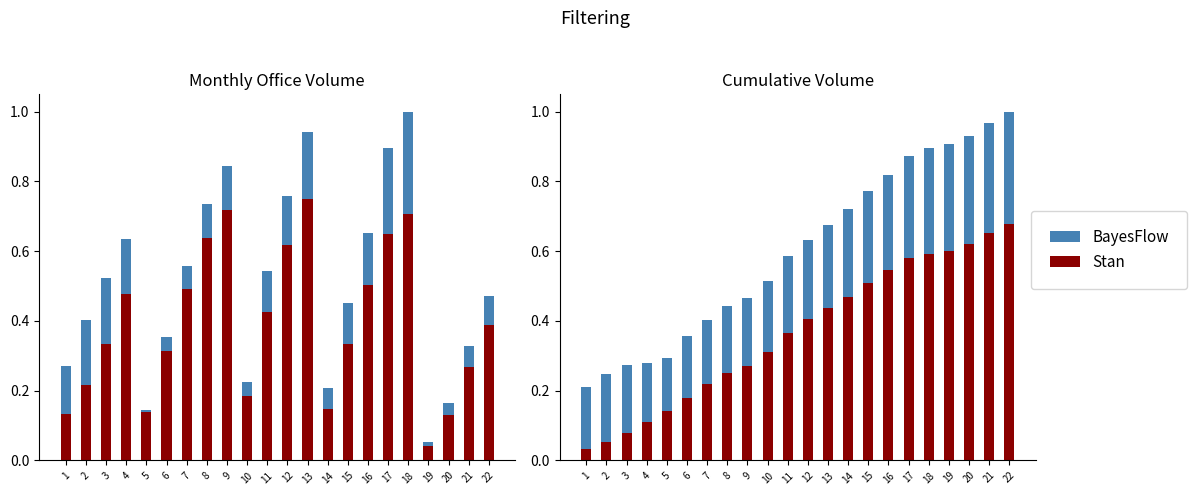

Which category has the highest value in the BayesFlow series?

22